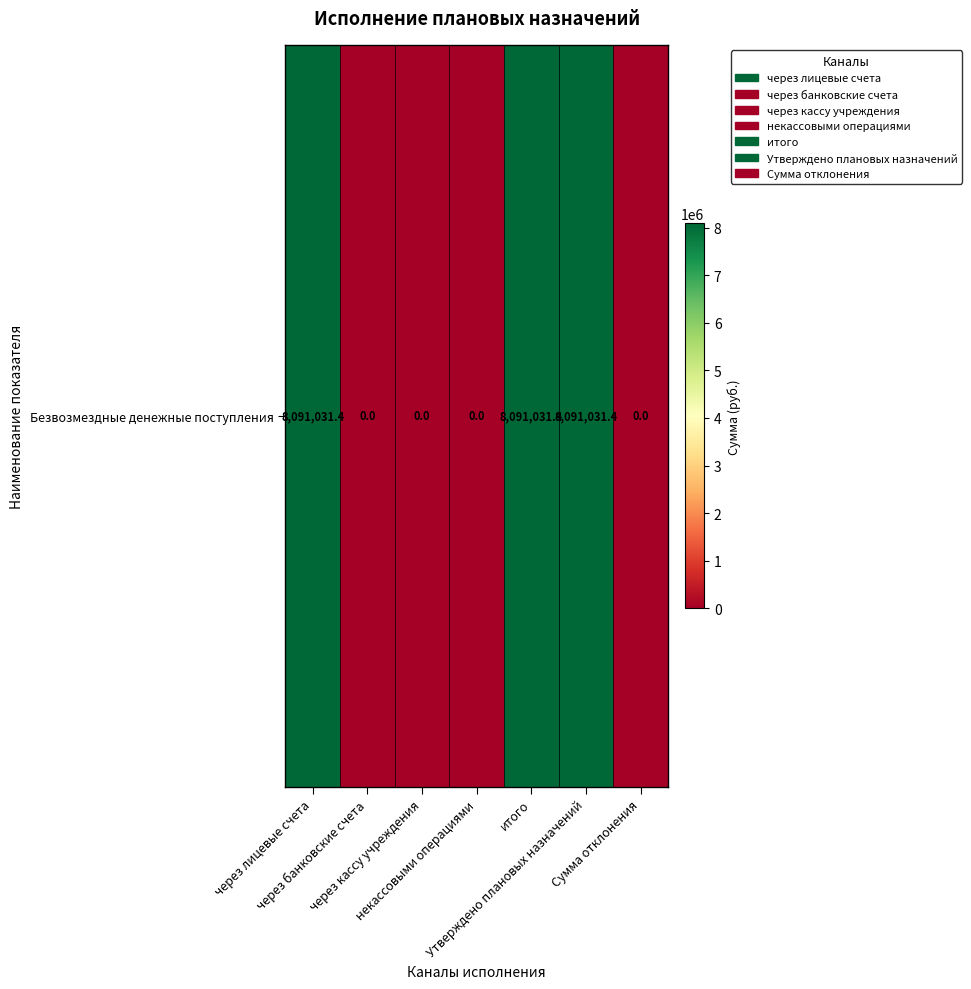

Count the number of categories in the chart.

7